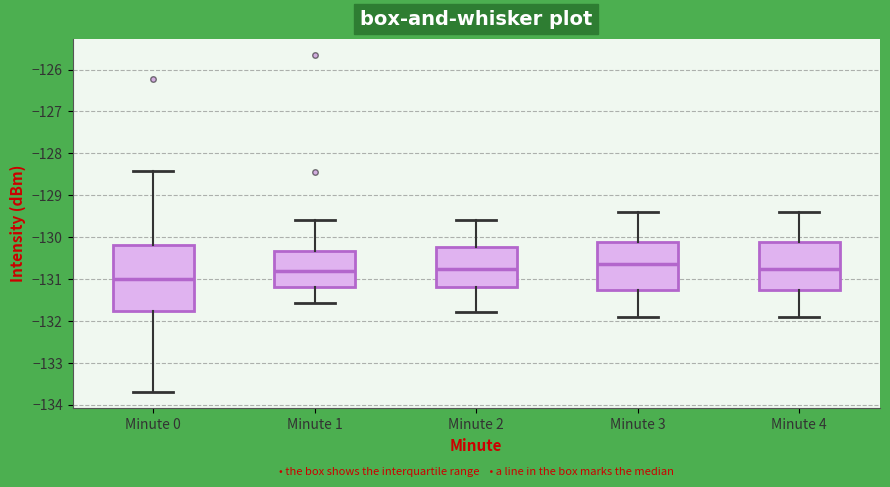

Where is the lower edge of the box for Minute 1 on the y-axis? The values are not printed on the chart, so give them approximately, as read against the axis.

-131.2